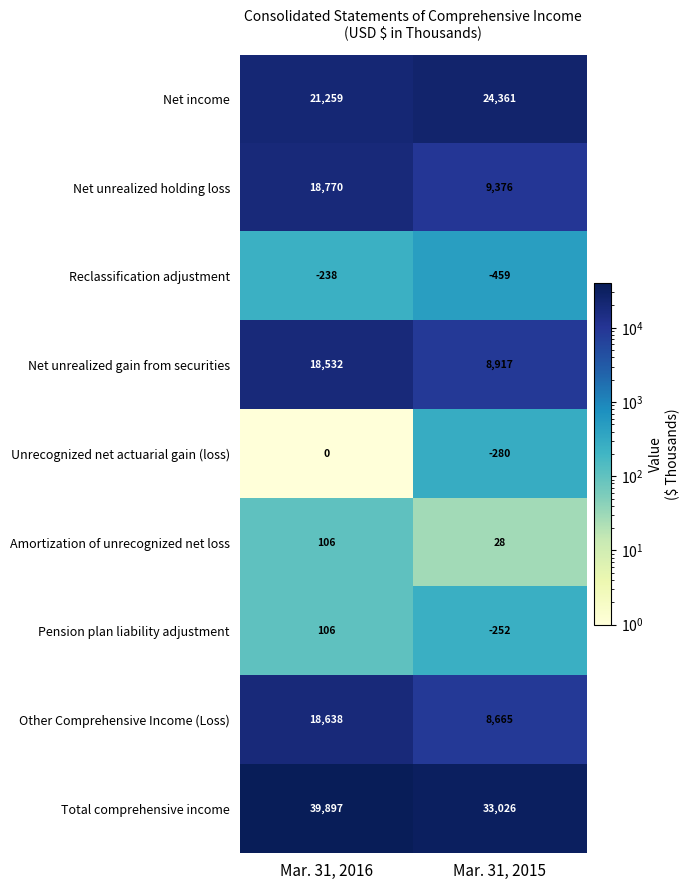

Is it true that Net unrealized gain from securities equals 2015 at Mar. 31, 2015?

False